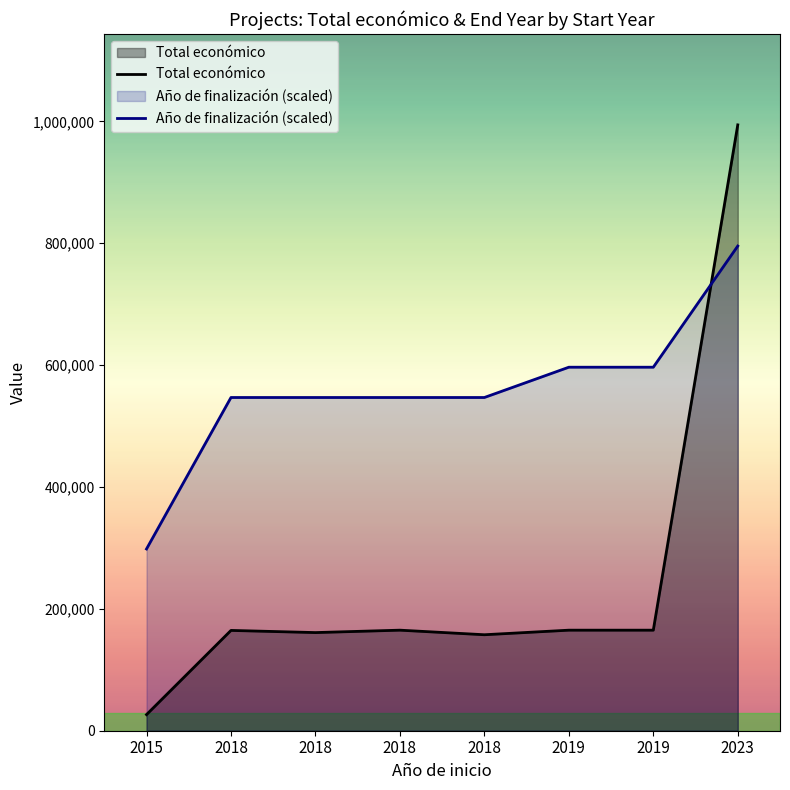

Which has a higher value, 2018 or 2019?

2018